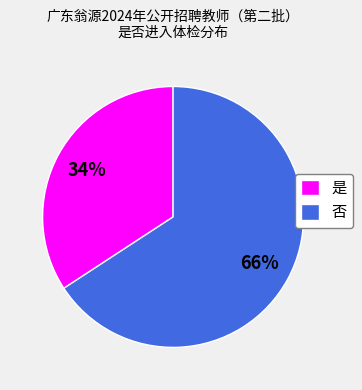

What is the majority slice?

否